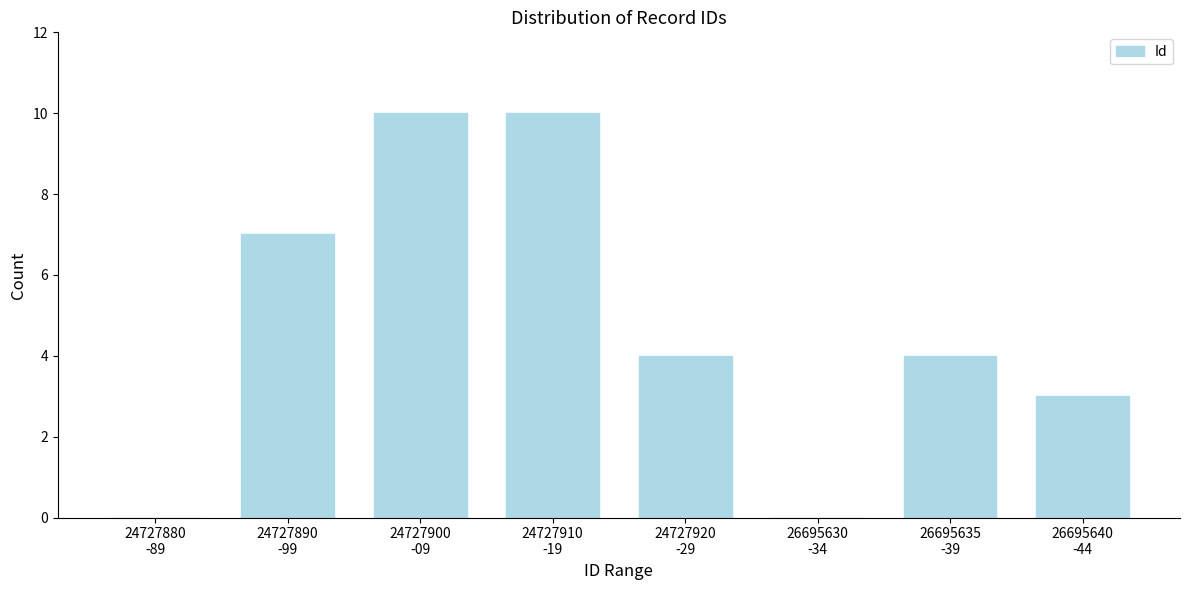

What is the greatest value displayed?

10